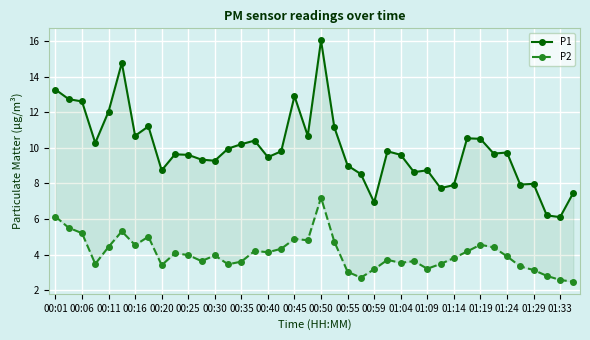

True or false: P2 and P1 intersect in this chart.

False